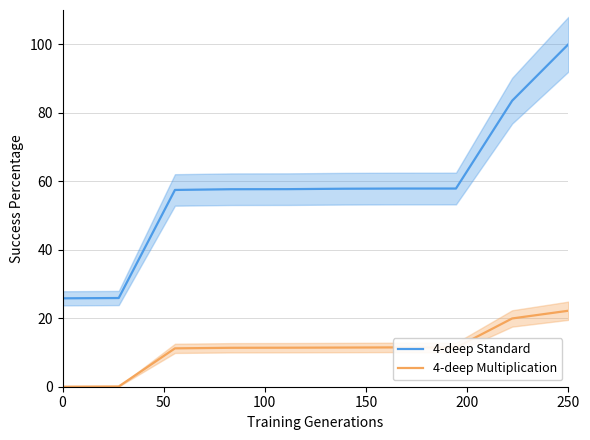

Which series has the largest total across all categories?

4-deep Standard